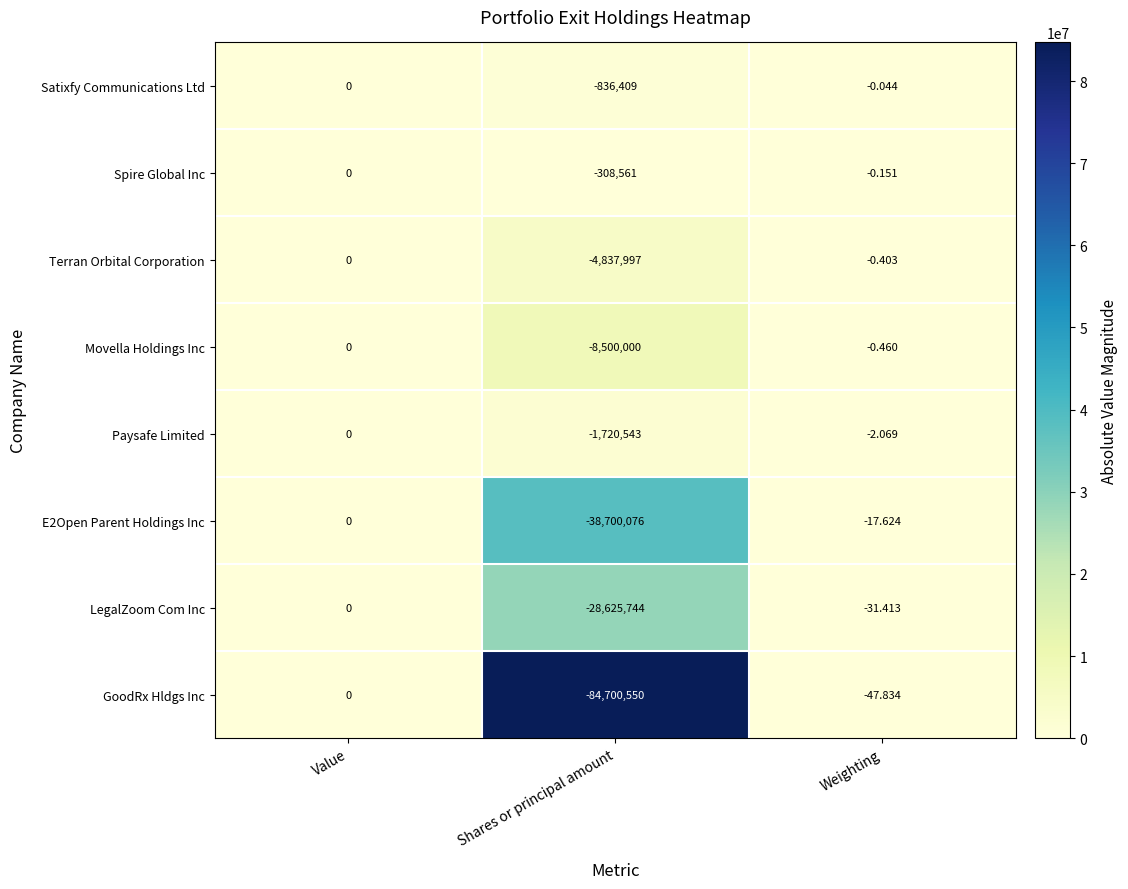

At Shares or principal amount, list the series in order from largest to smallest.

Spire Global Inc, Satixfy Communications Ltd, Paysafe Limited, Terran Orbital Corporation, Movella Holdings Inc, LegalZoom Com Inc, E2Open Parent Holdings Inc, GoodRx Hldgs Inc